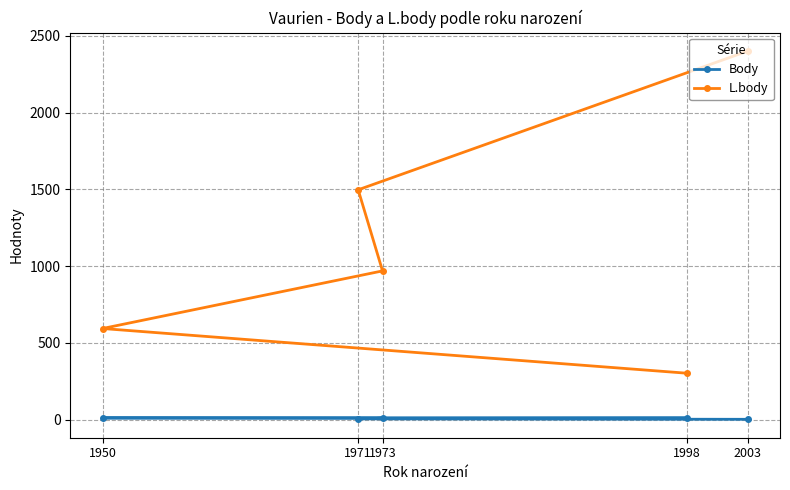

What position from the left is 1973?

3